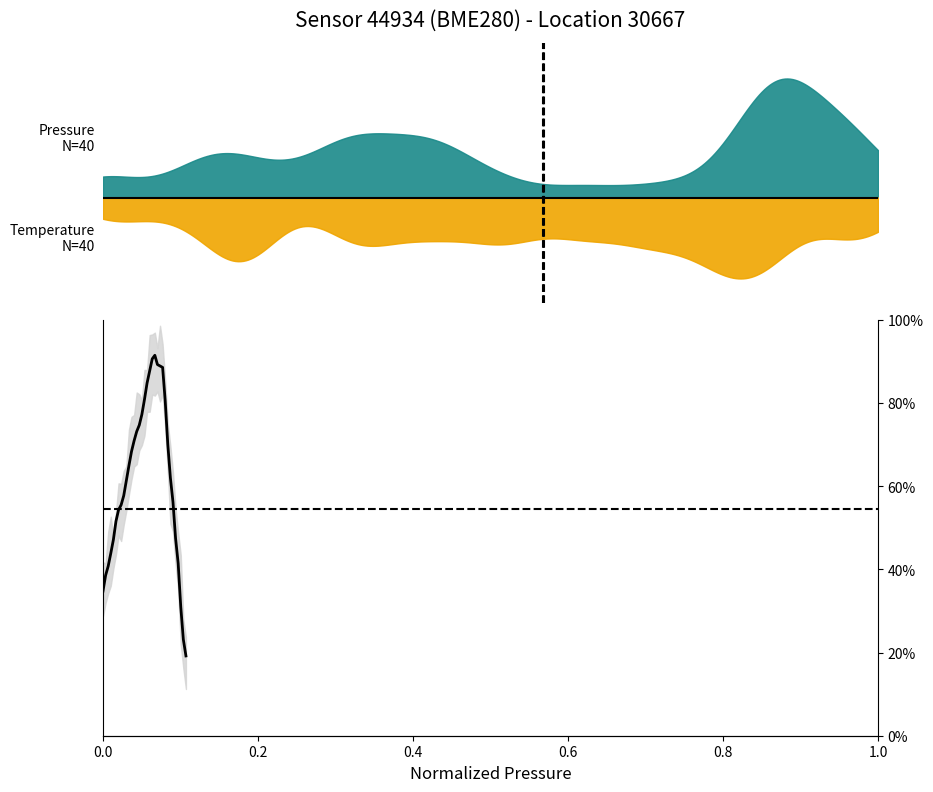

How many categories are shown in the chart?

33